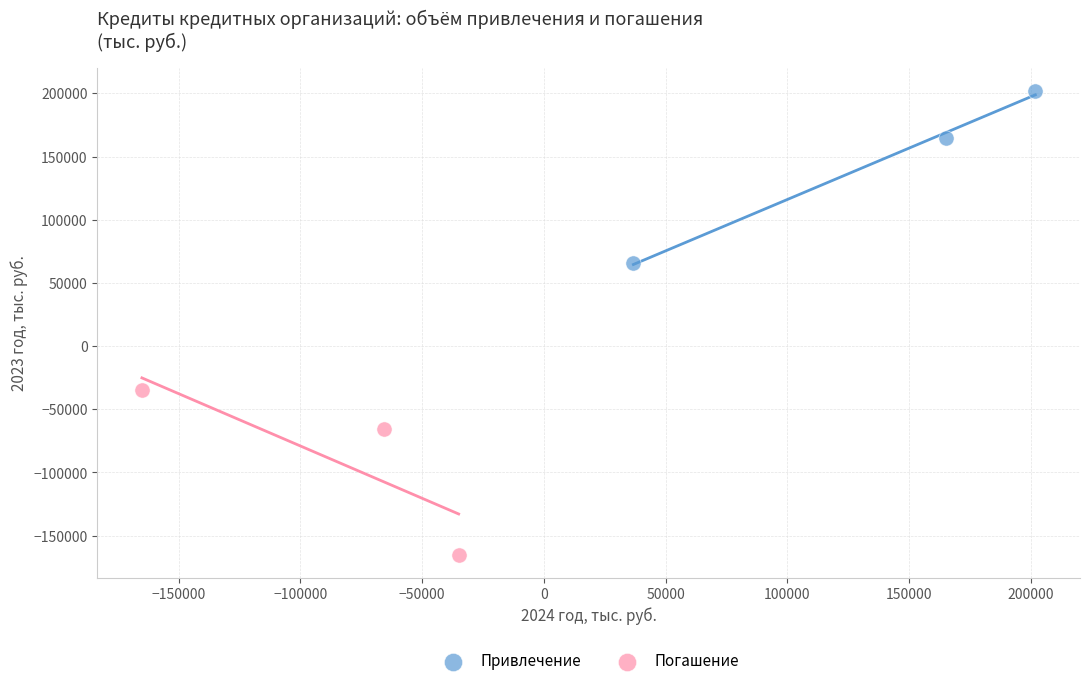

Which series reaches the minimum Y coordinate?

Погашение